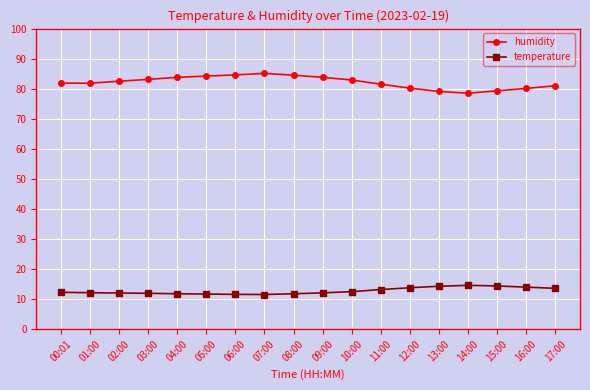

What is the spread (max minus min) of values at 17:00?

67.4